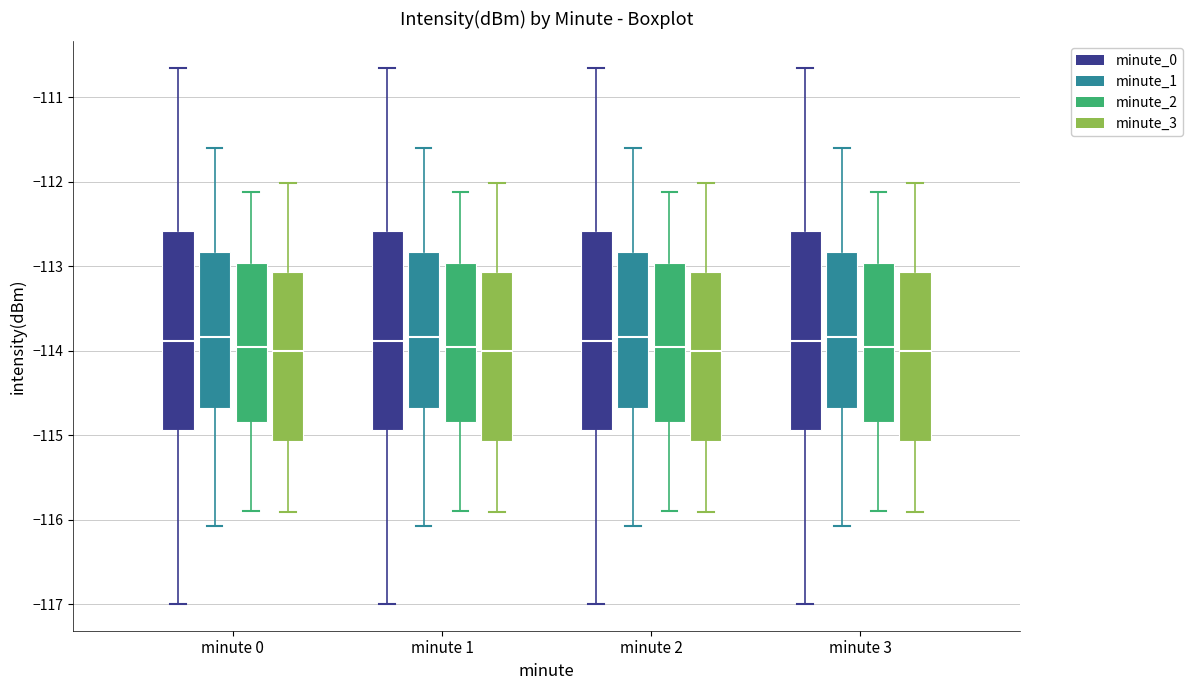

Where does the median line of the box for minute 0 (minute_3) sit on the y-axis? The values are not printed on the chart, so give them approximately, as read against the axis.

-114.0